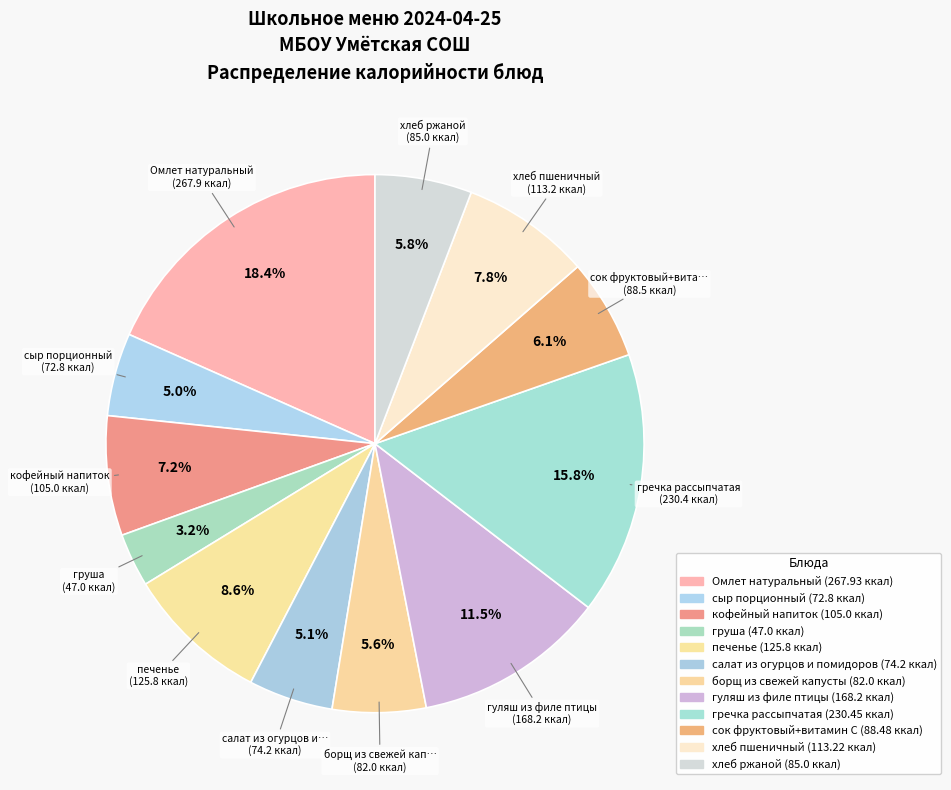

What percentage is NOT represented by гуляш из филе птицы?

88.5%